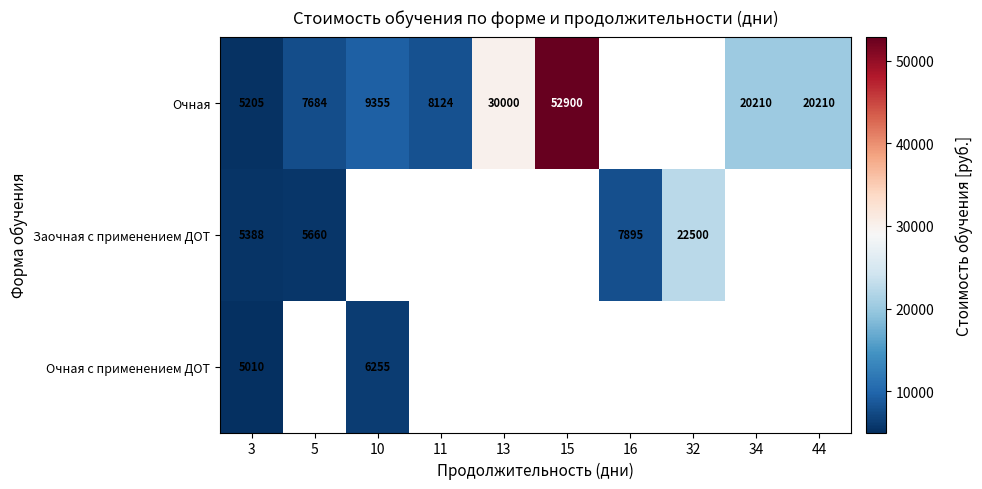

The value of Очная at 10 is 3654.5. True or false?

False